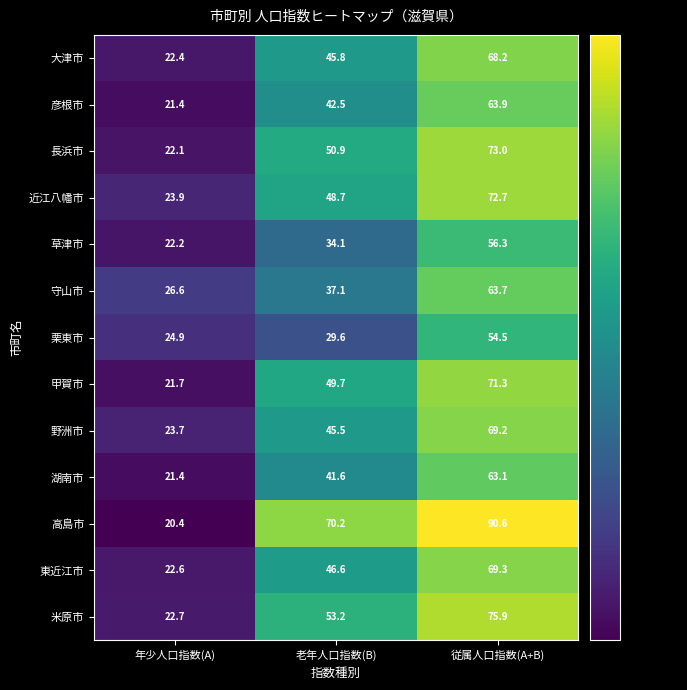

How many data points in 甲賀市 are above 49?

2